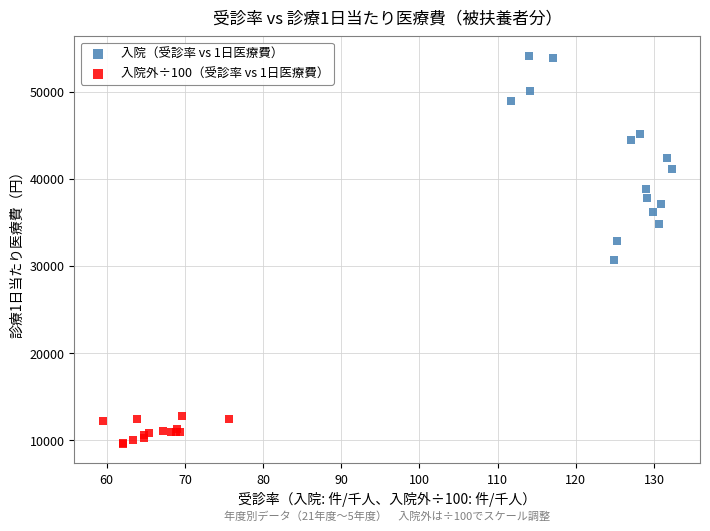

Which series has the widest spread of Y values?

入院（受診率 vs 1日医療費）